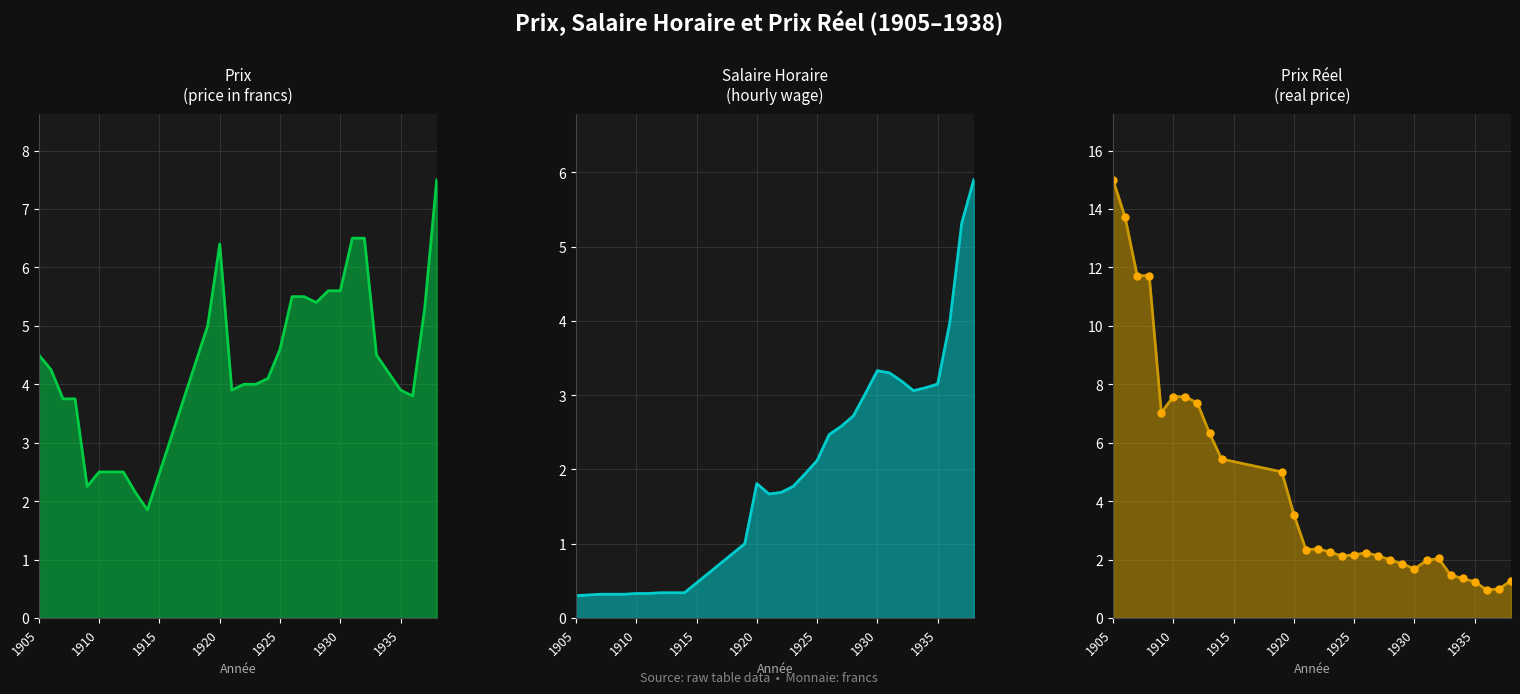

At which category is the sum across all series the highest?

1905